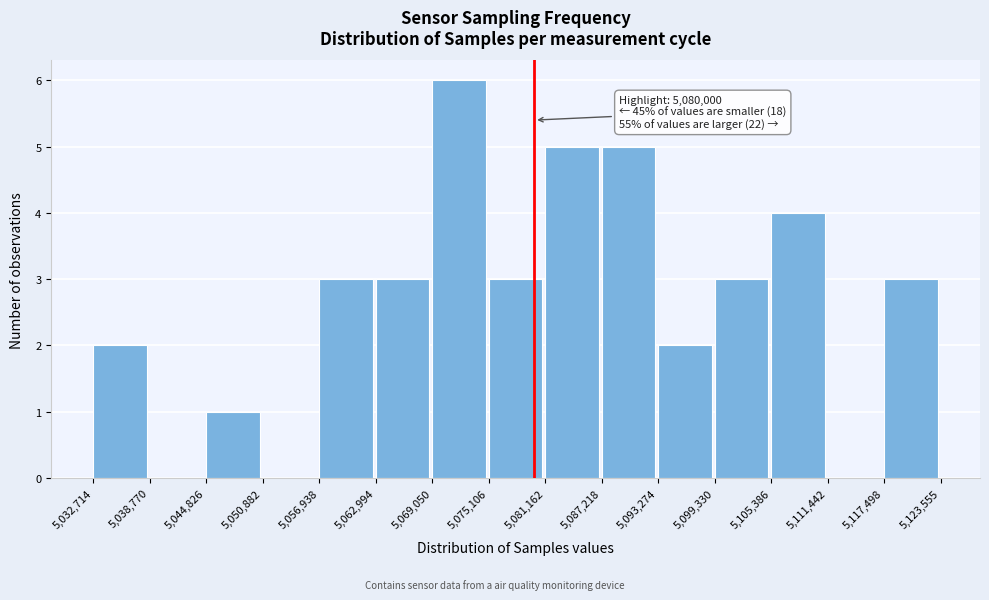

Over which range of the x-axis is the bar tallest?

5,069,050 to 5,075,106